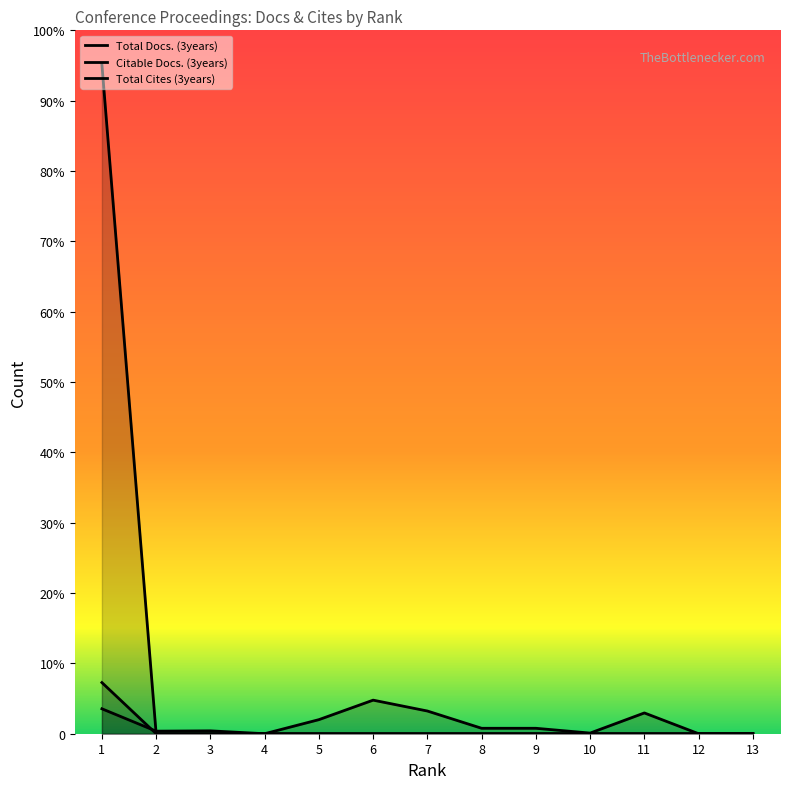

What is the sum of the Citable Docs. (3years) values at 13 and 1?

79